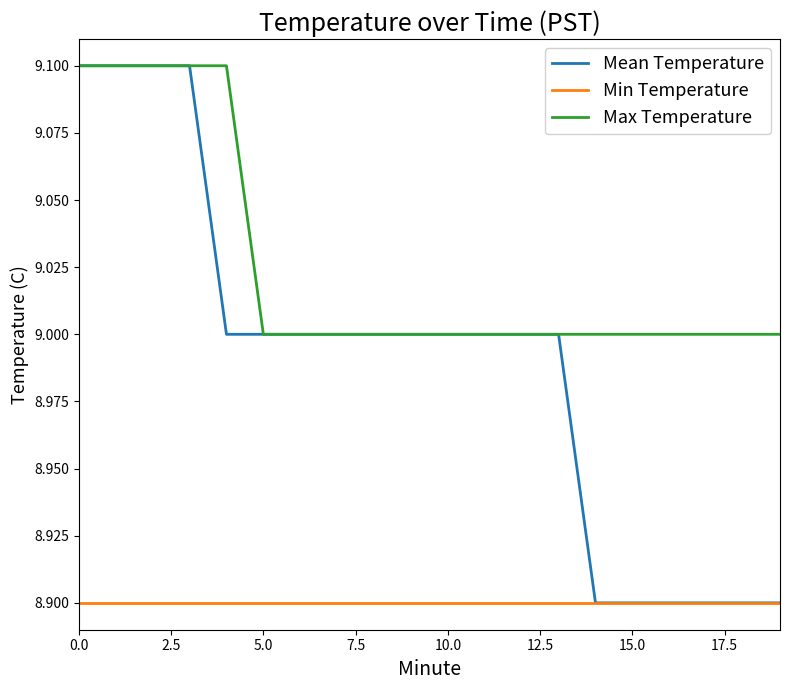

What is the smallest value displayed?

8.9